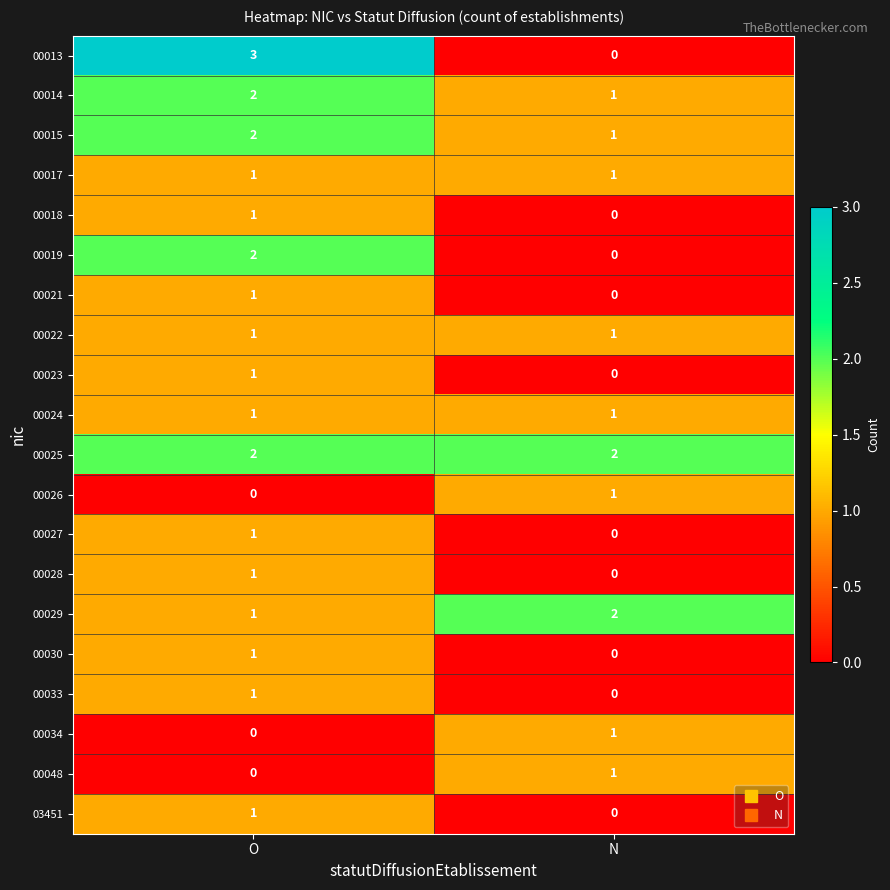

Which series has the largest range (max minus min)?

00013